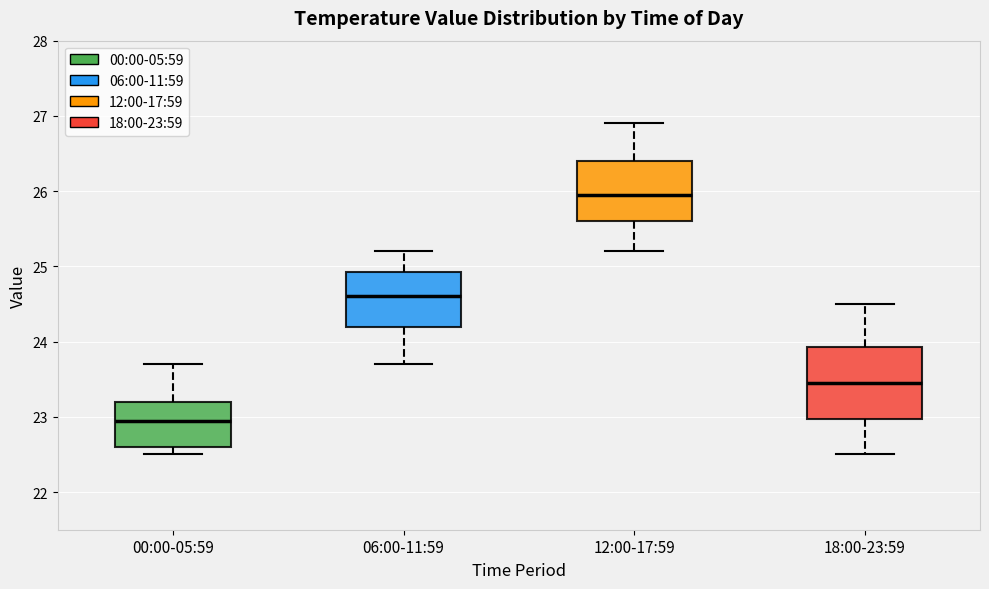

Reading left to right, read every box against the y-axis: the position of its median line, the range the box covers, and the ends of its whiskers. The values are not printed on the chart, so give them approximately, as read against the axis.

00:00-05:59: median 23.0, box 22.6 to 23.2, whiskers 22.5 to 23.7
06:00-11:59: median 24.6, box 24.2 to 24.9, whiskers 23.7 to 25.2
12:00-17:59: median 26.0, box 25.6 to 26.4, whiskers 25.2 to 26.9
18:00-23:59: median 23.5, box 23.0 to 23.9, whiskers 22.5 to 24.5